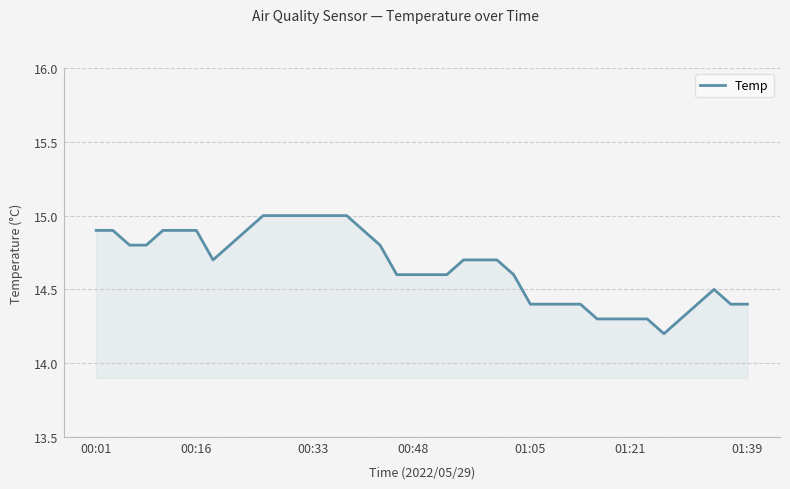

What is the maximum value shown in the chart?

15.0